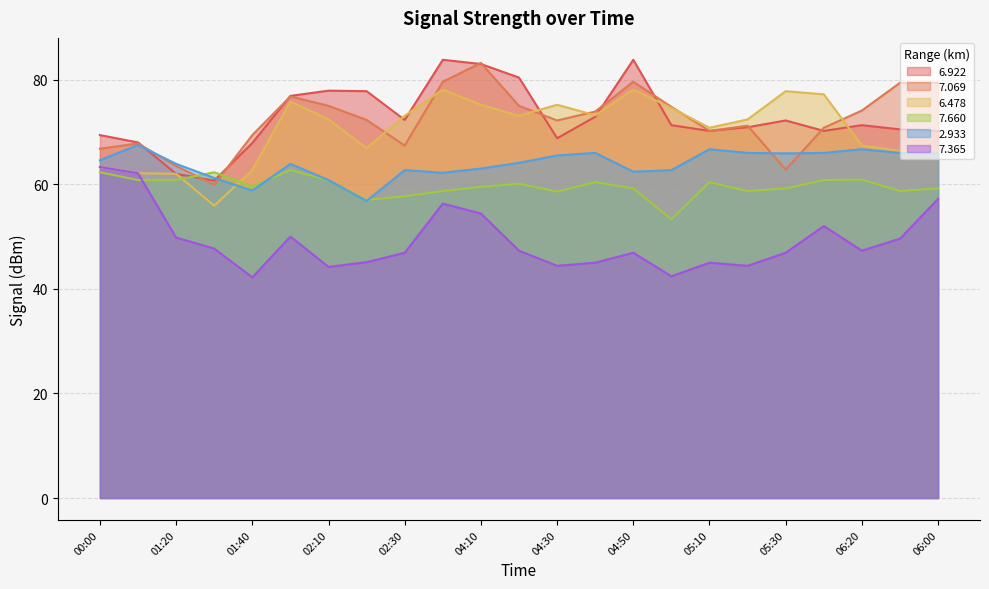

The 7.069 series shows 73.9 at 04:40. True or false?

True